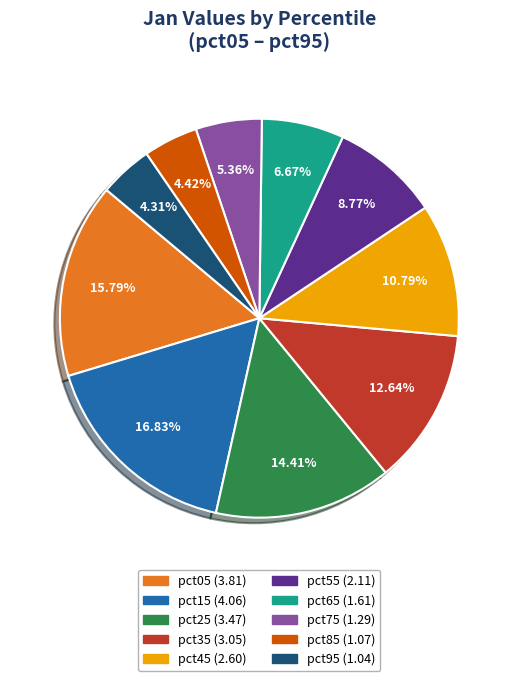

True or false: pct55 accounts for 9% of the total.

True